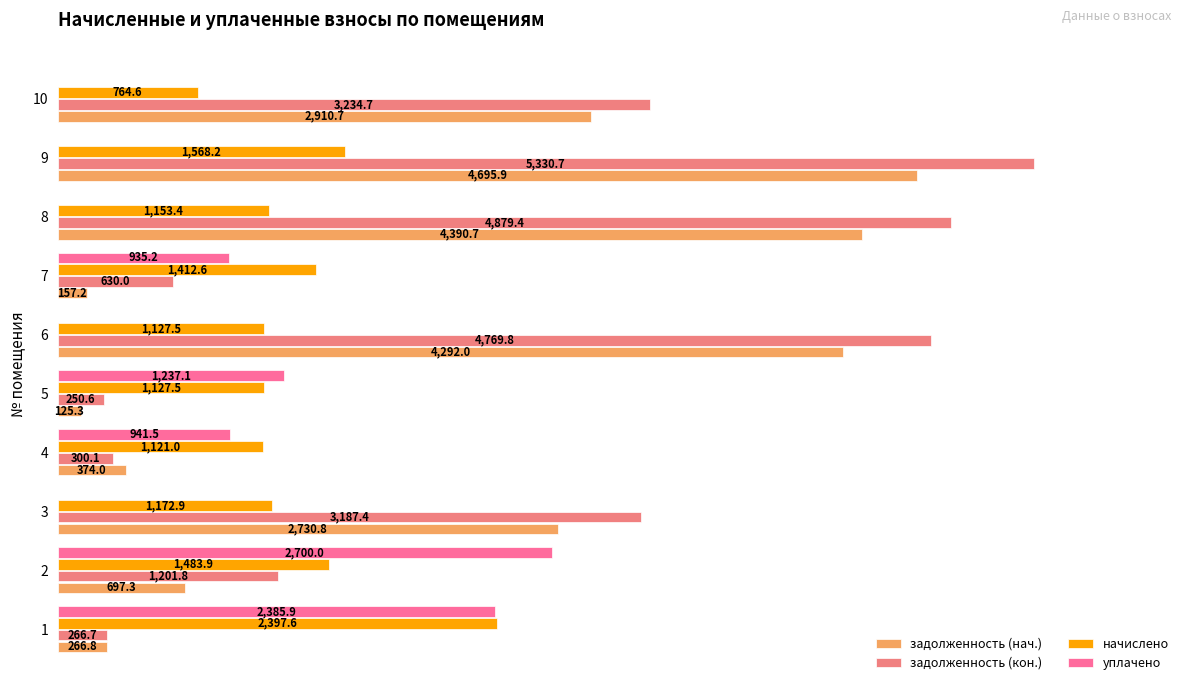

What is the value of the задолженность (кон.) bar at the 7th from the left?

630.0